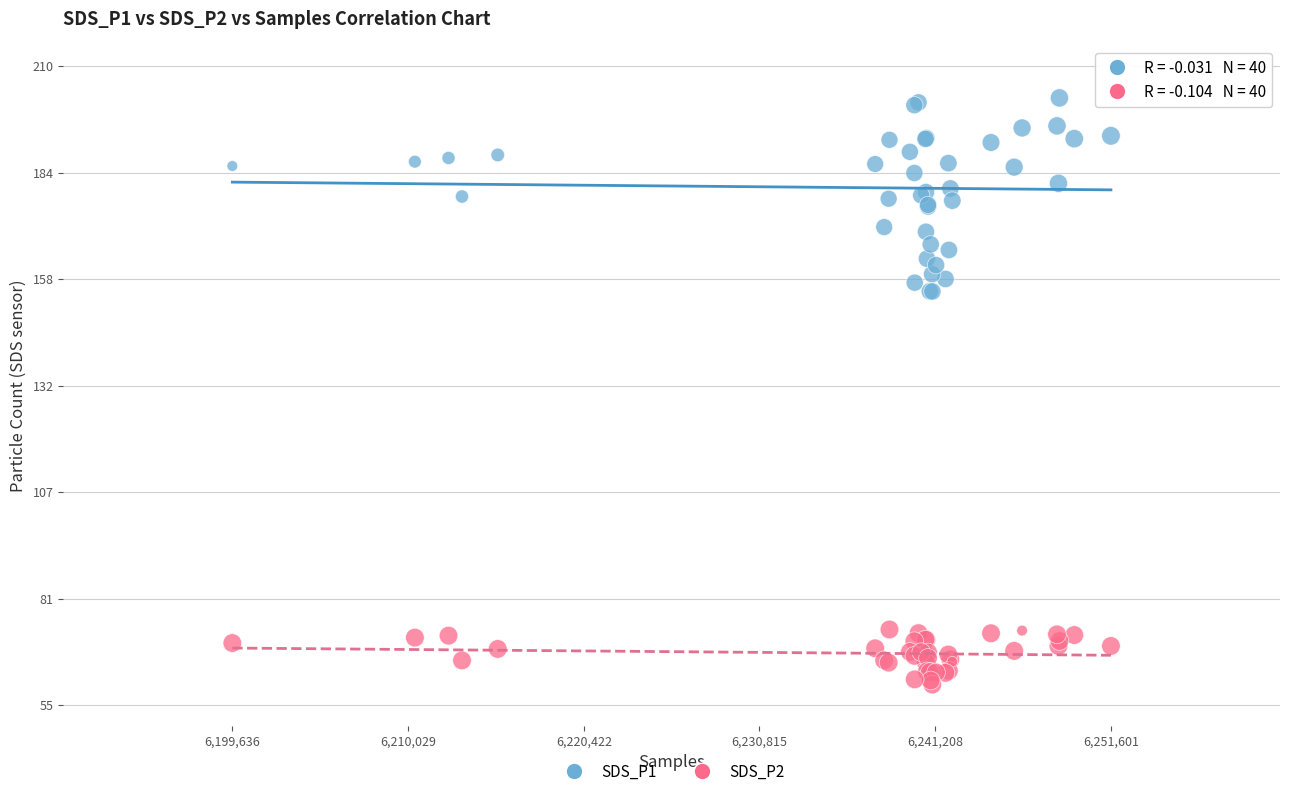

Which series contains the highest Y value?

SDS_P1